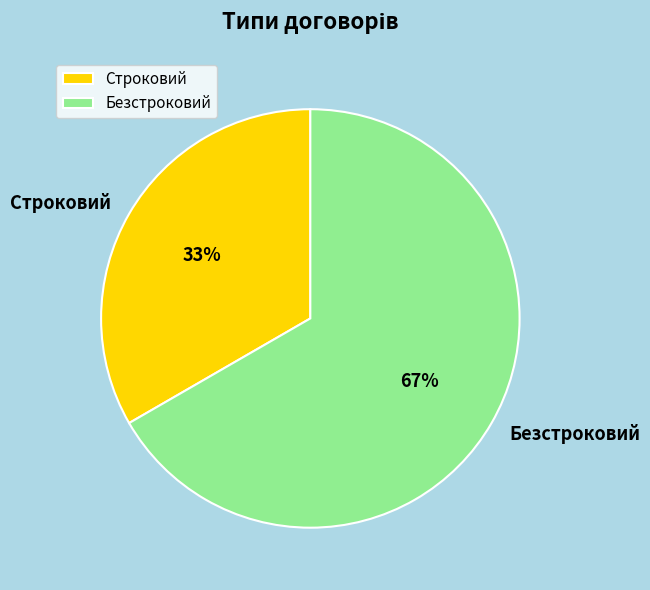

Which slice is the largest?

Безстроковий